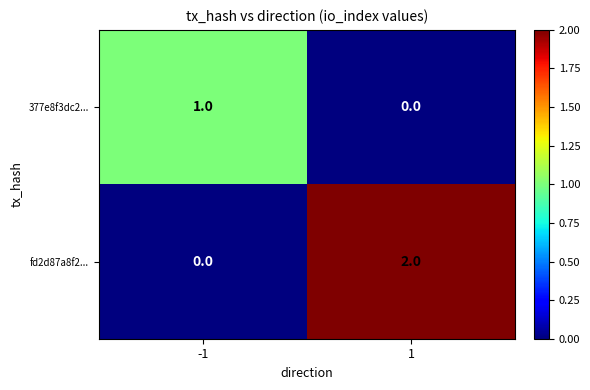

True or false: fd2d87a8f2... has a value of 2 at 1.

True